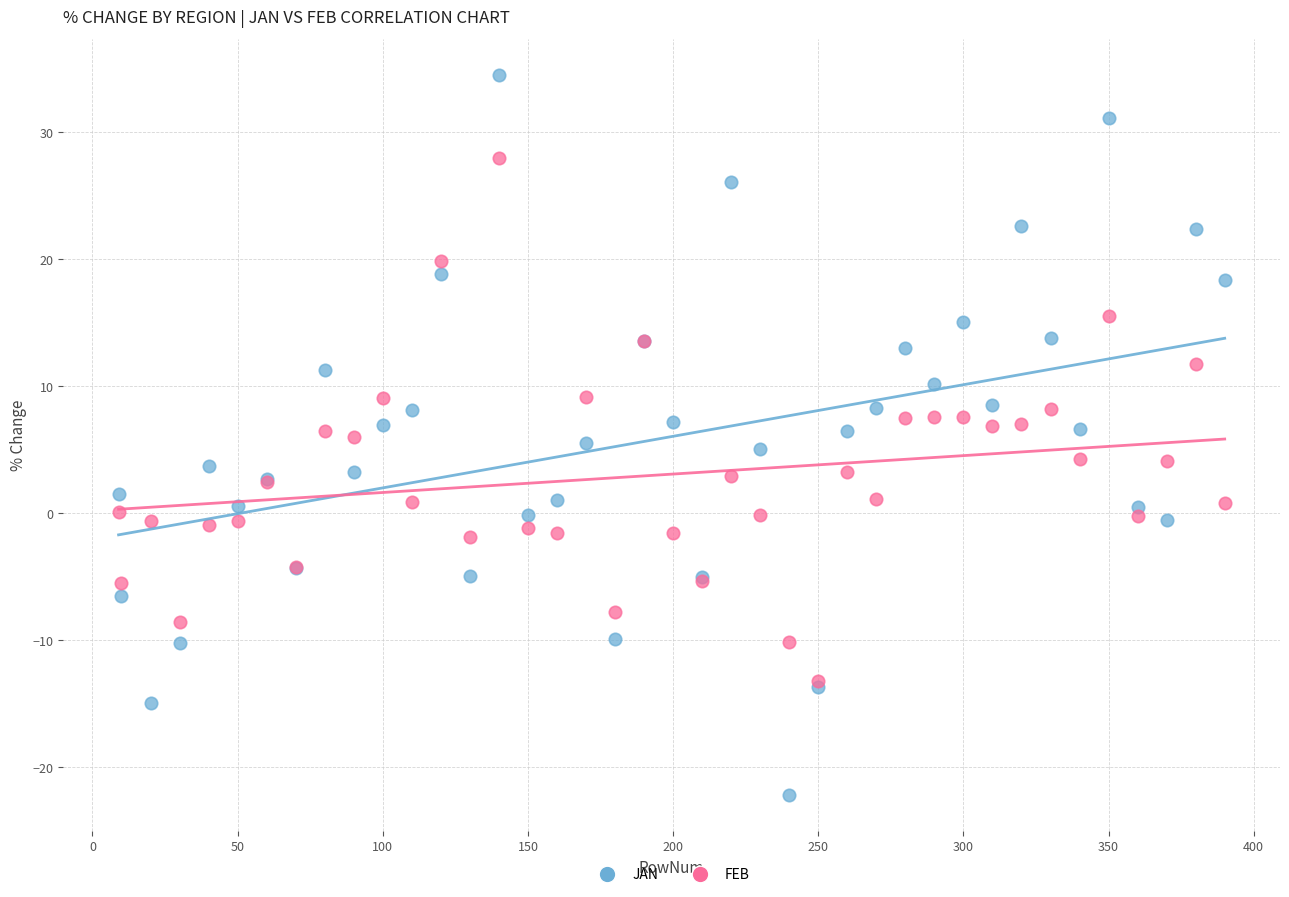

Which series has the widest spread of Y values?

JAN